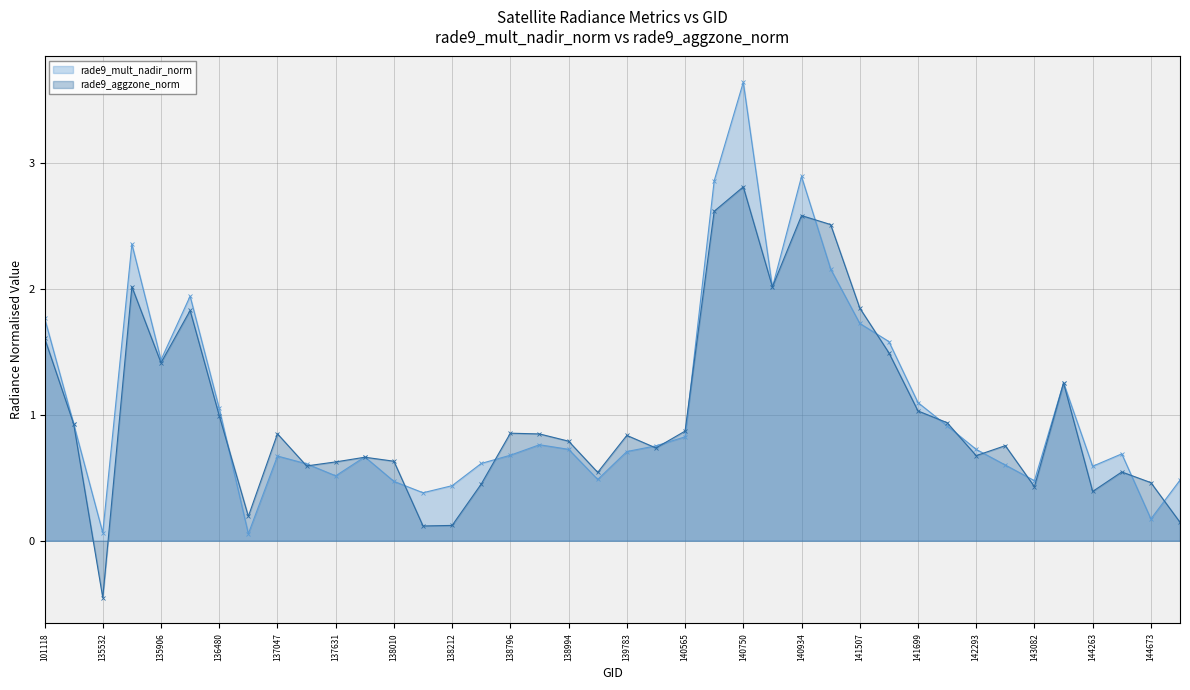

Rank the series by their maximum value, from highest to lowest.

rade9_mult_nadir_norm, rade9_aggzone_norm